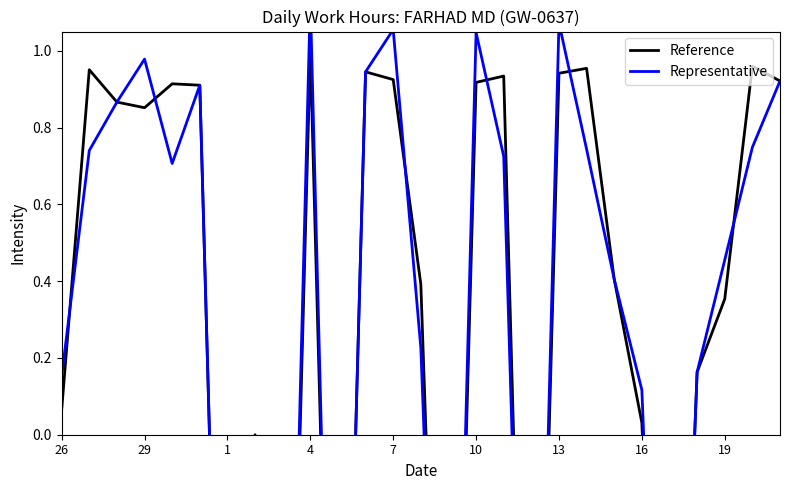

In Representative, how many points are higher than both neighbors (excluding endpoints)?

7